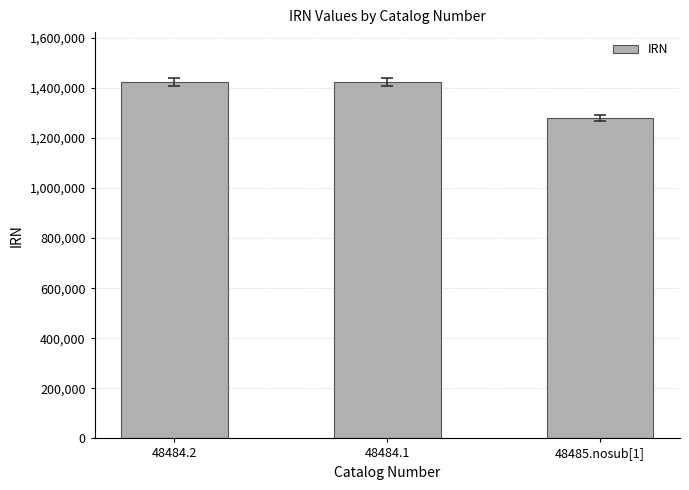

True or false: the data shows 1886891 at 48485.nosub[1].

False